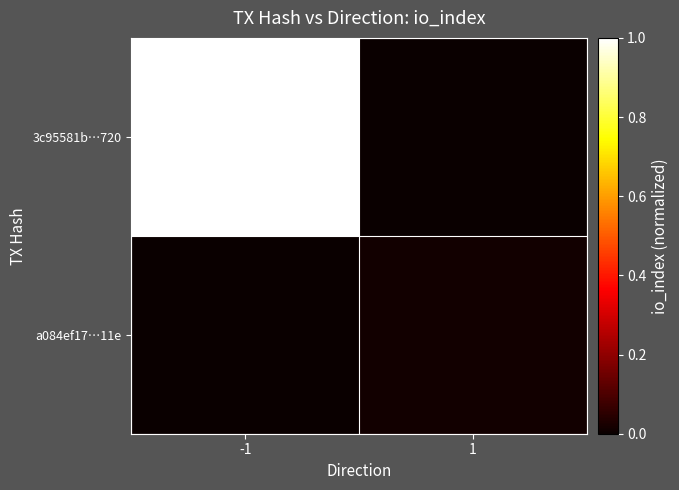

What is the total value across all series at -1?

1.0